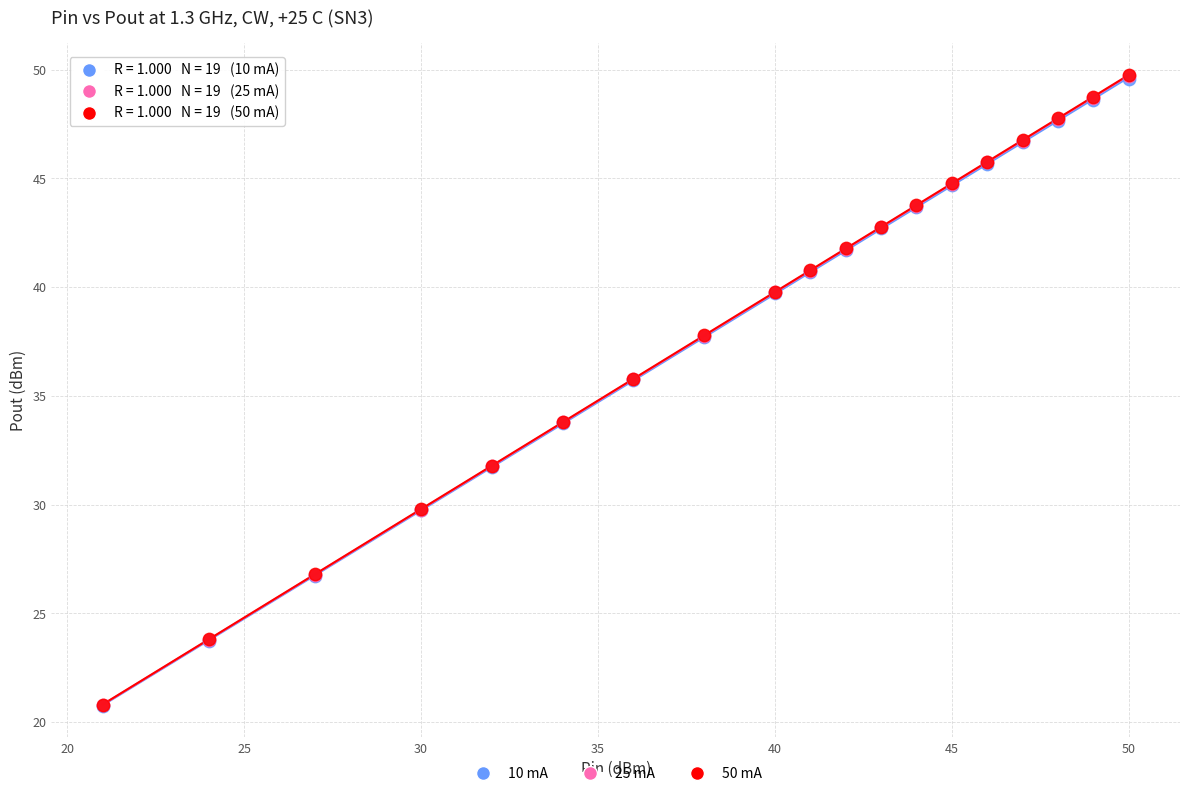

What are all the series names shown in the legend?

10 mA, 25 mA, 50 mA